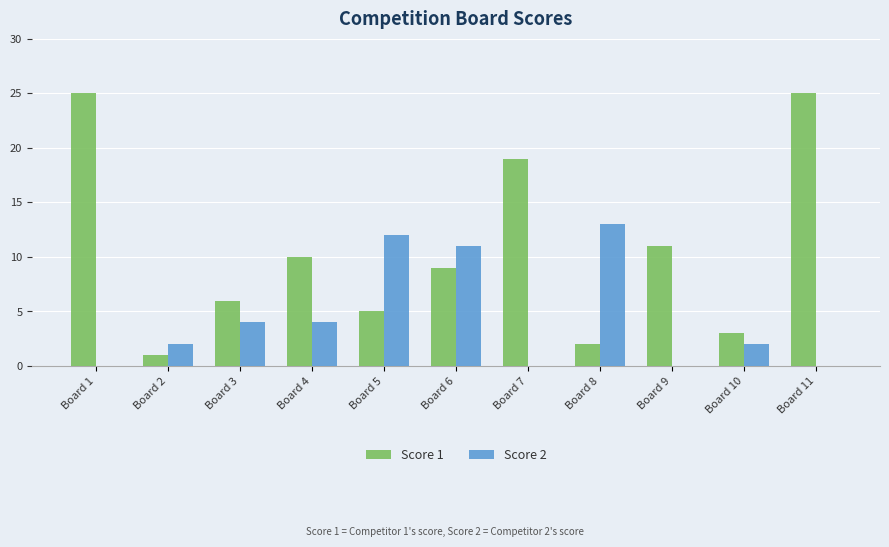

Reading right to left, list all the values displayed in this chart.

Score 1: 25	3	11	2	19	9	5	10	6	1	25
Score 2: 0	2	0	13	0	11	12	4	4	2	0